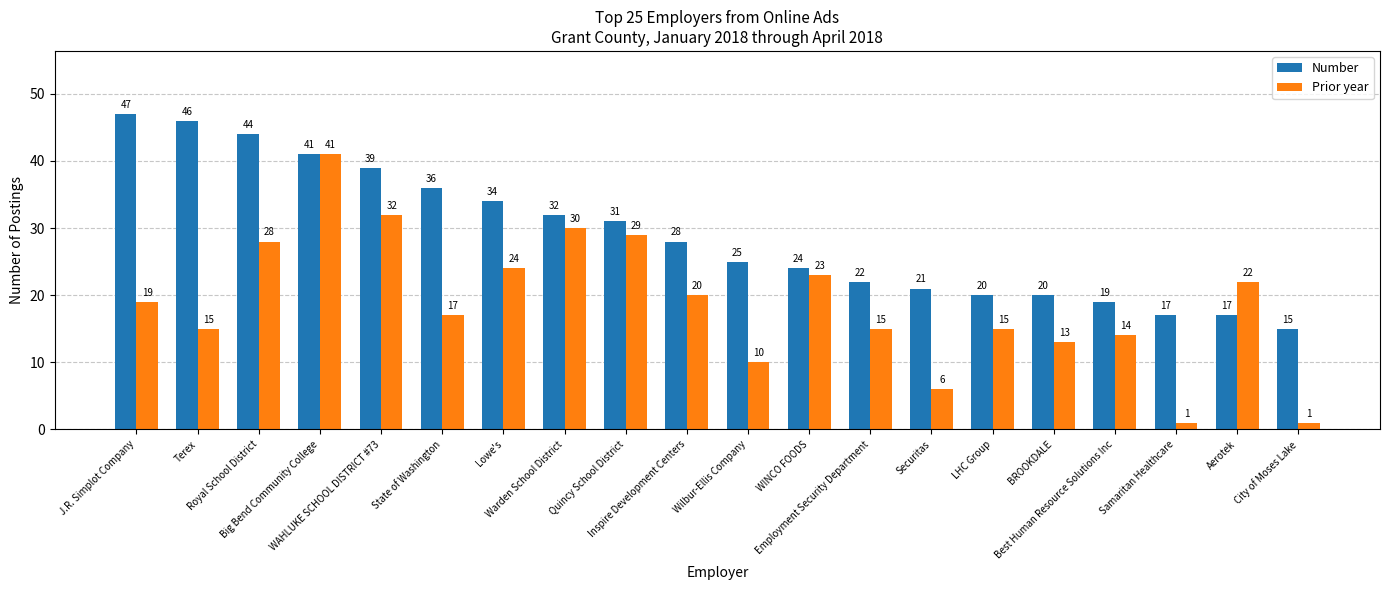

True or false: Number has a value of 34 at Lowe's.

True